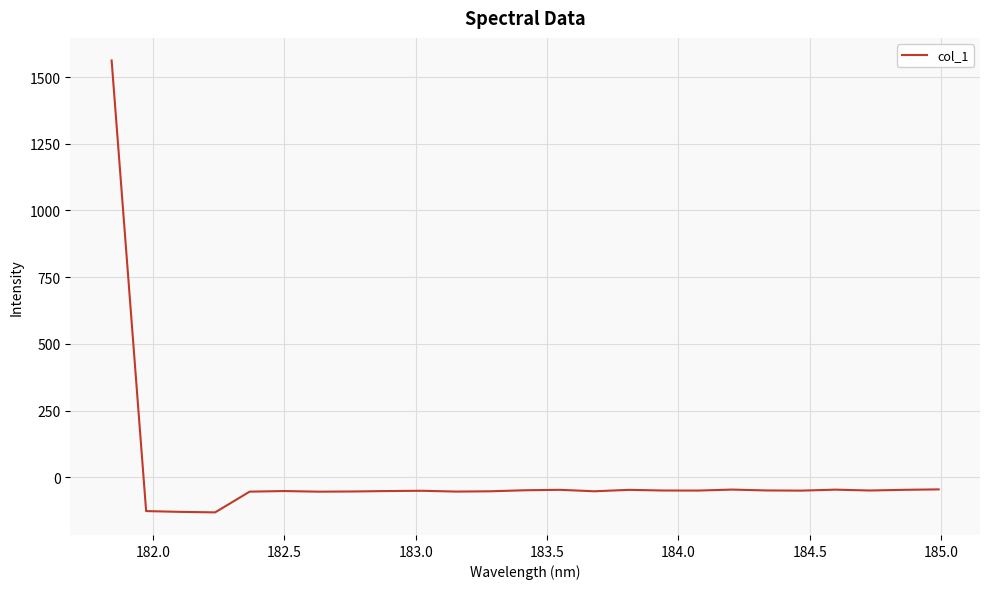

What is the smallest value displayed?

-131.5